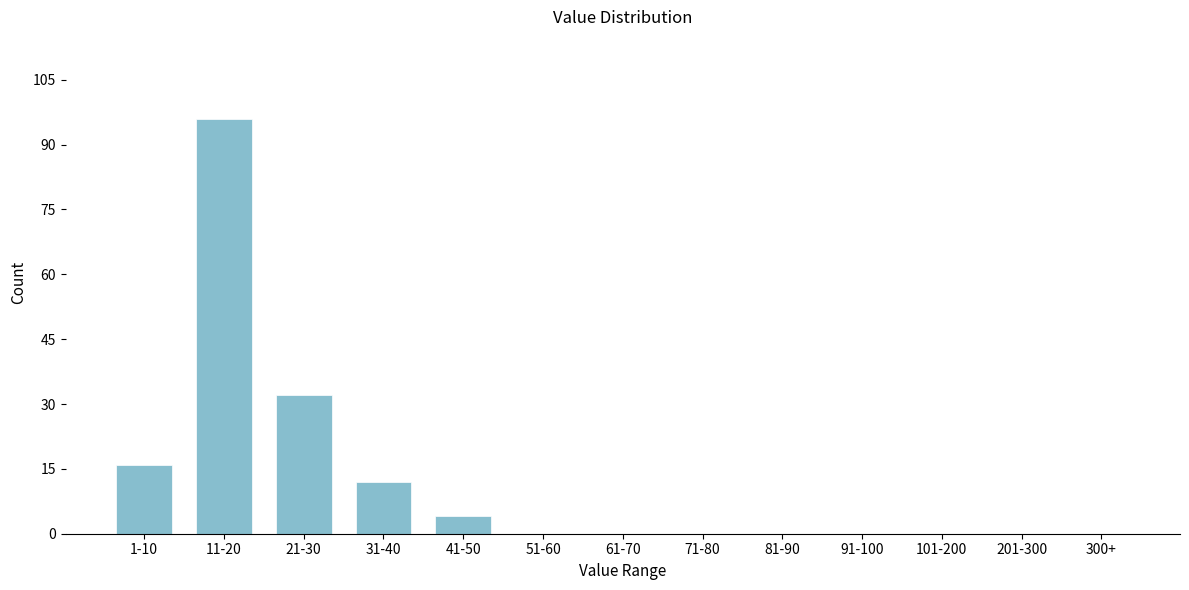

Reading right to left, extract all data points from this chart.

300+=0	201-300=0	101-200=0	91-100=0	81-90=0	71-80=0	61-70=0	51-60=0	41-50=4	31-40=12	21-30=32	11-20=96	1-10=16